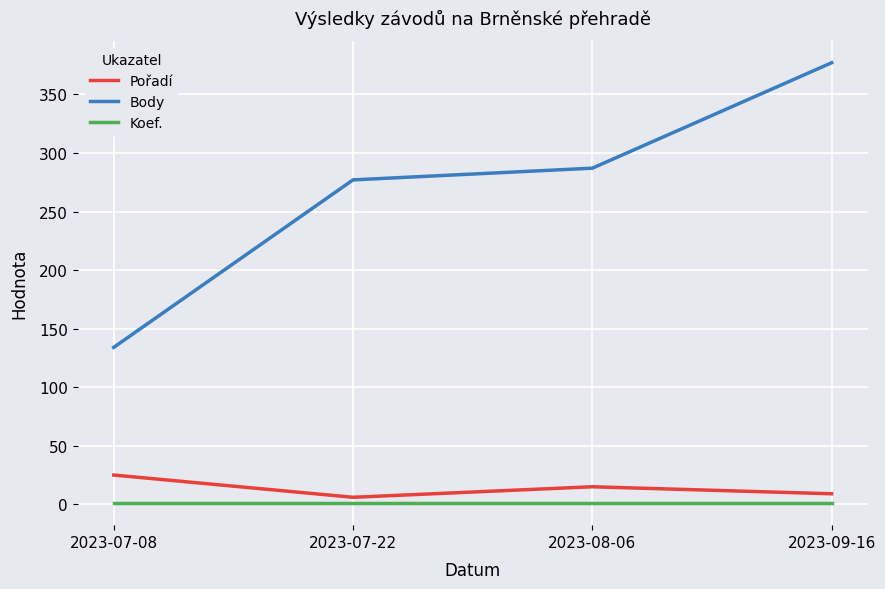

The Pořadí series shows 15 at 2023-08-06. True or false?

True